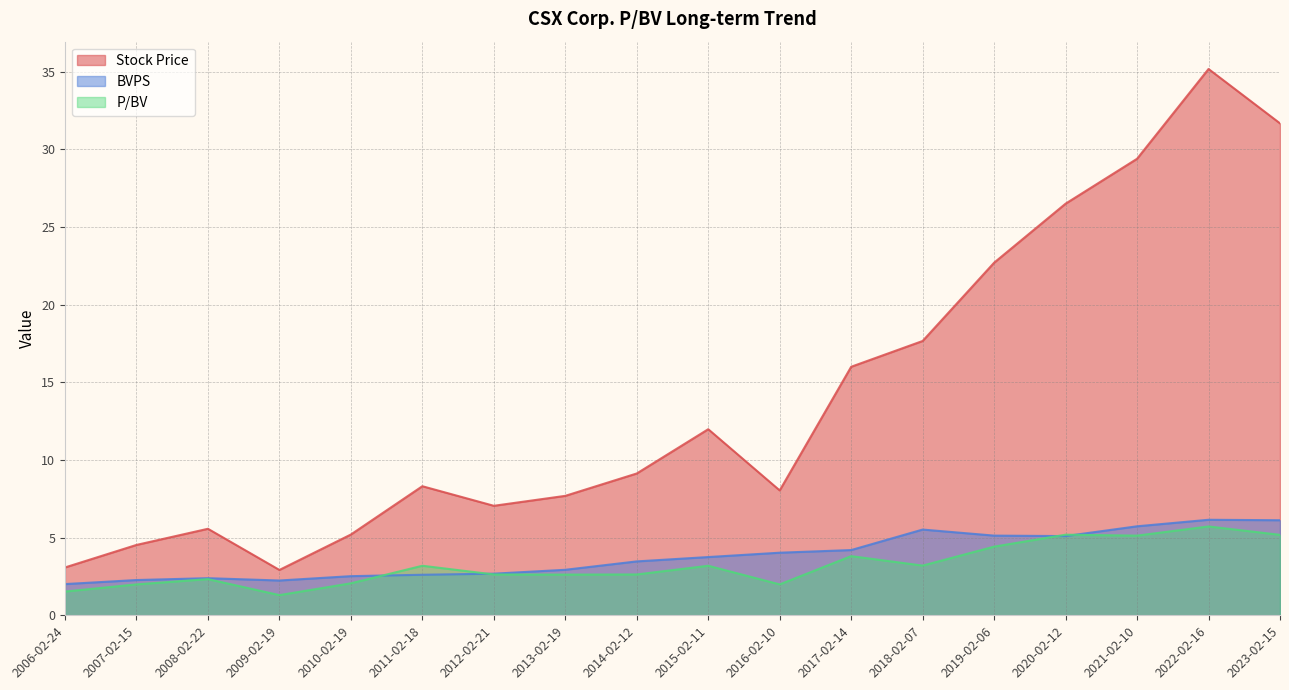

After their last crossing, which series has the higher values: P/BV or BVPS?

BVPS